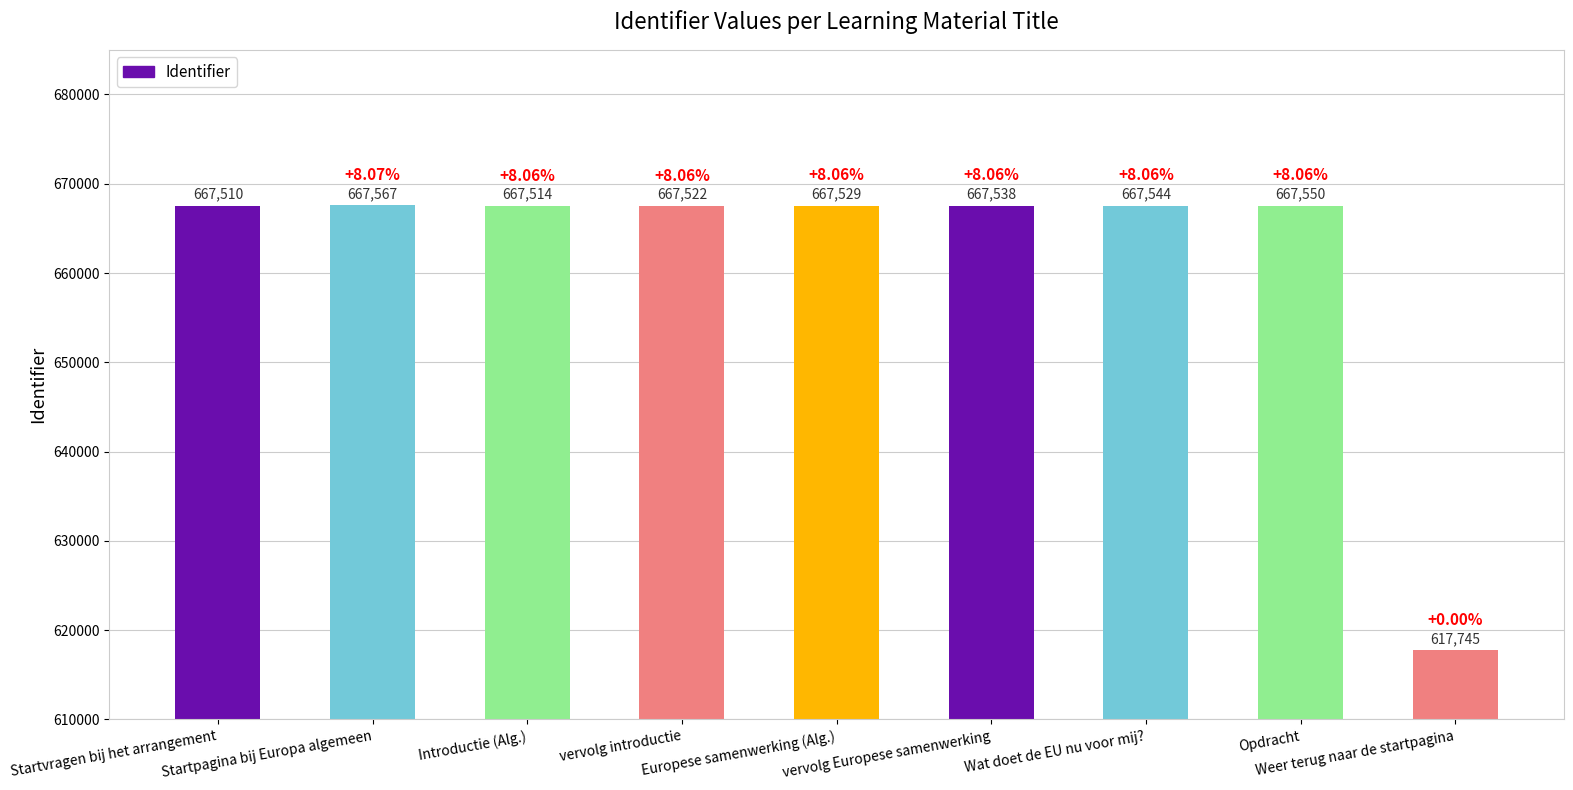

Where is the data nearest to the value 642656?

Startvragen bij het arrangement